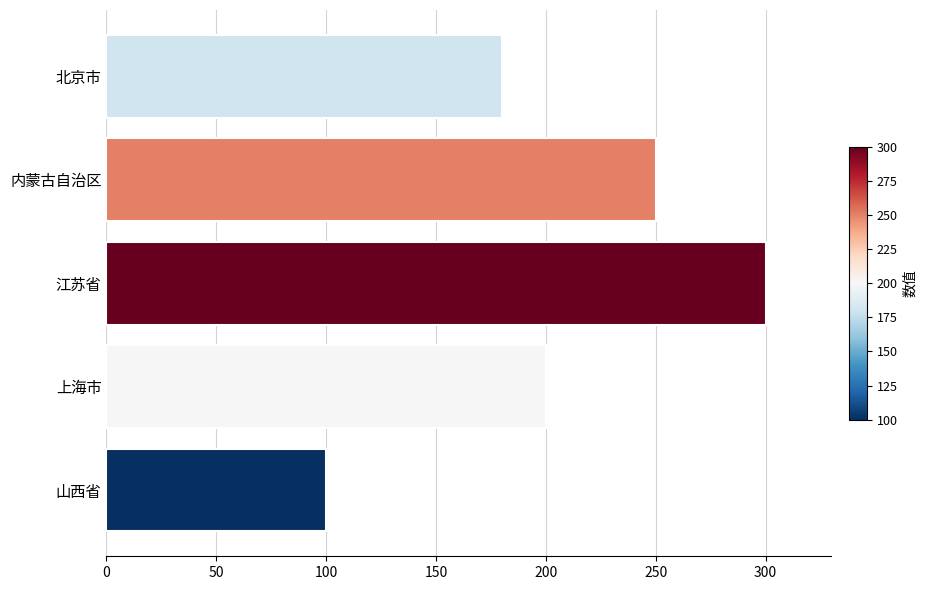

Rank the categories by value from lowest to highest.

山西省, 北京市, 上海市, 内蒙古自治区, 江苏省